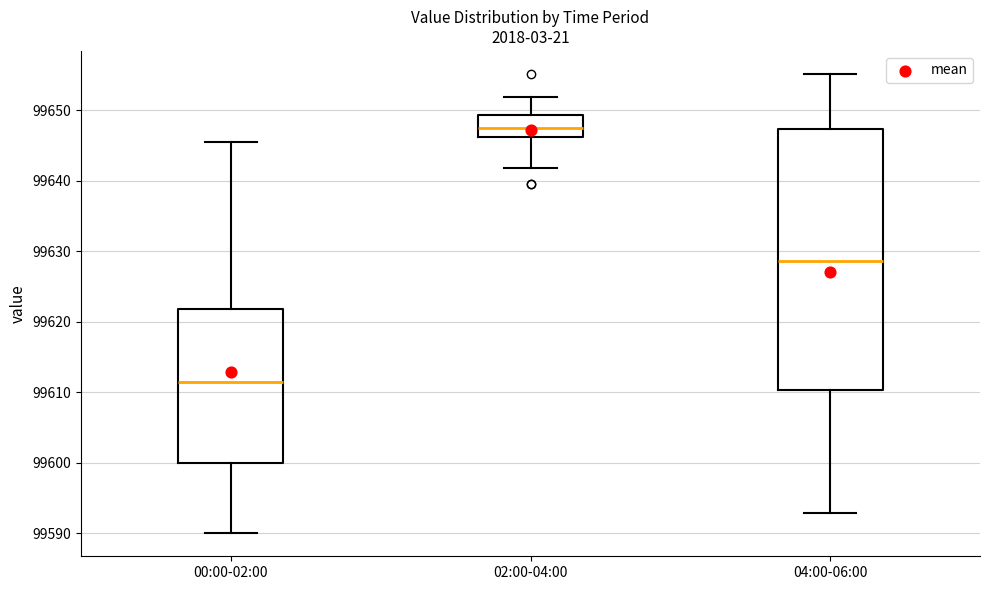

Where does the lower whisker of the box for 04:00-06:00 end on the y-axis? The values are not printed on the chart, so give them approximately, as read against the axis.

99593